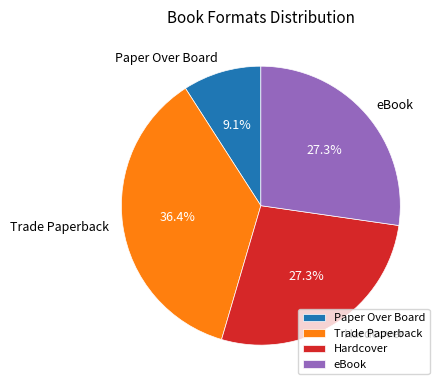

To the nearest percent, what percentage of the pie is eBook?

27%